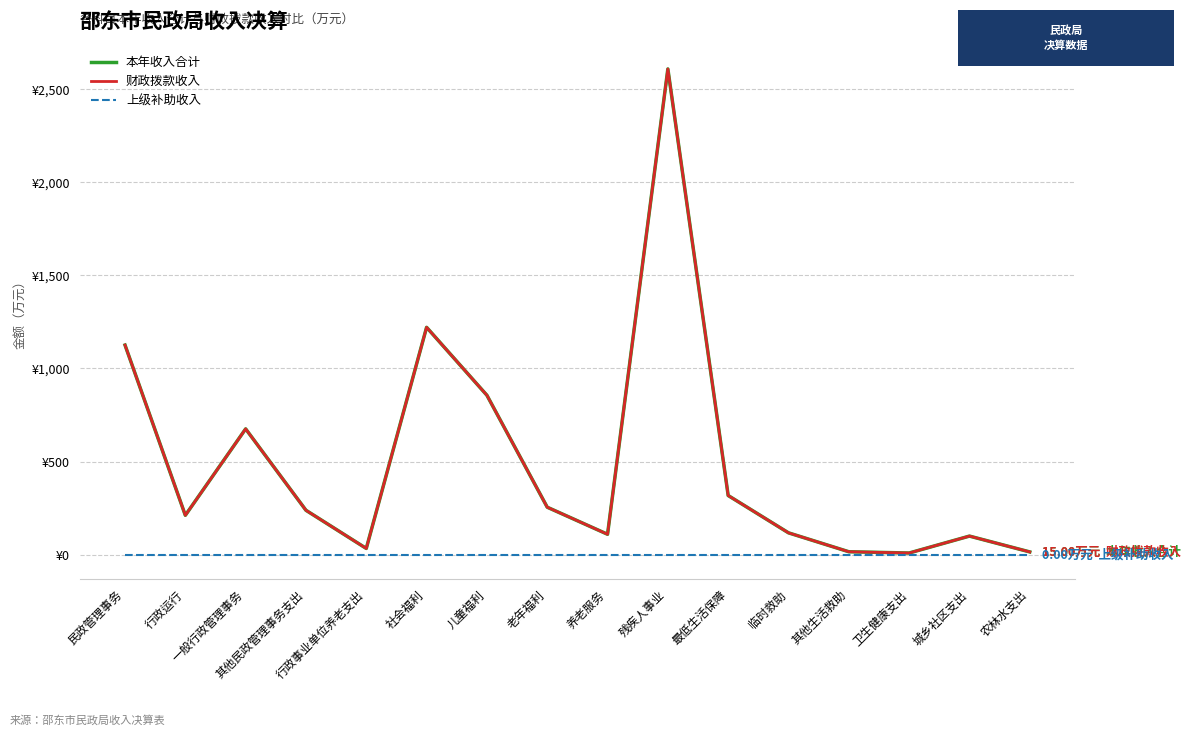

True or false: 本年收入合计 and 上级补助收入 intersect in this chart.

False